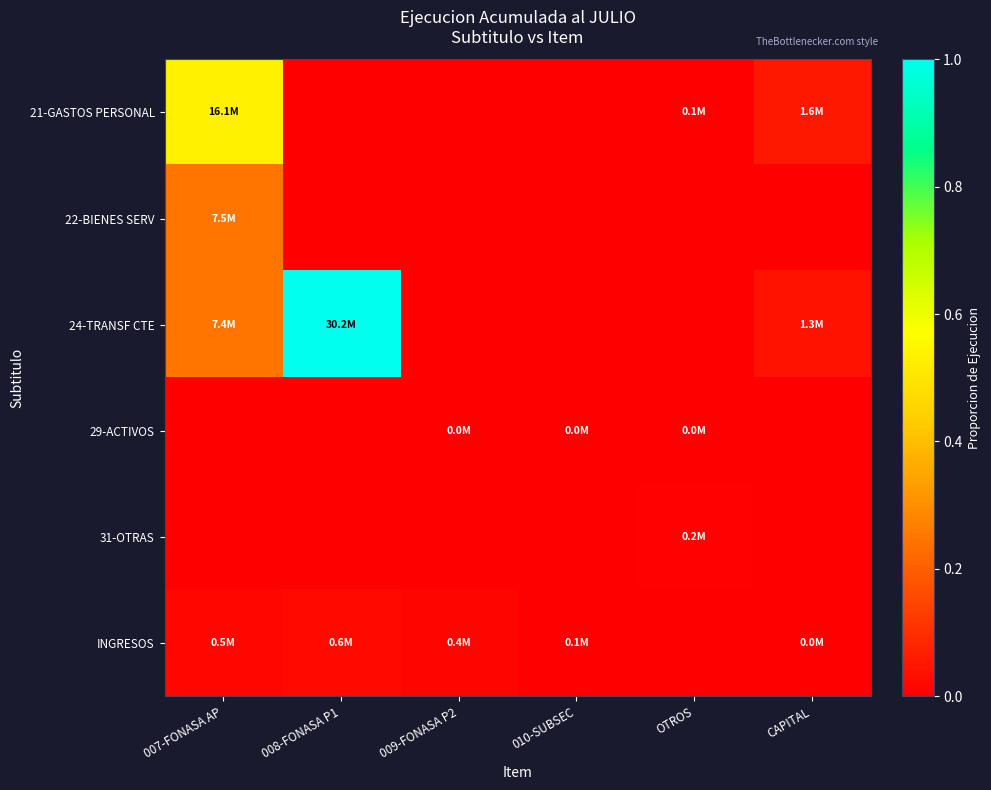

At which category does the chart reach its minimum across all series?

008-FONASA P1